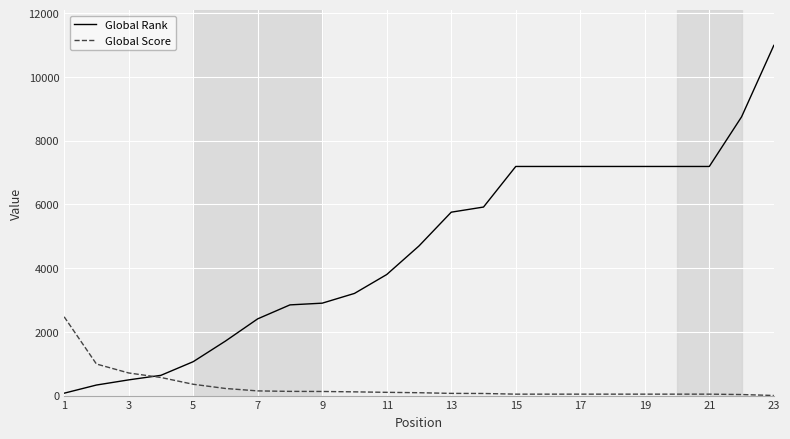

How many lines are shown in the chart?

2